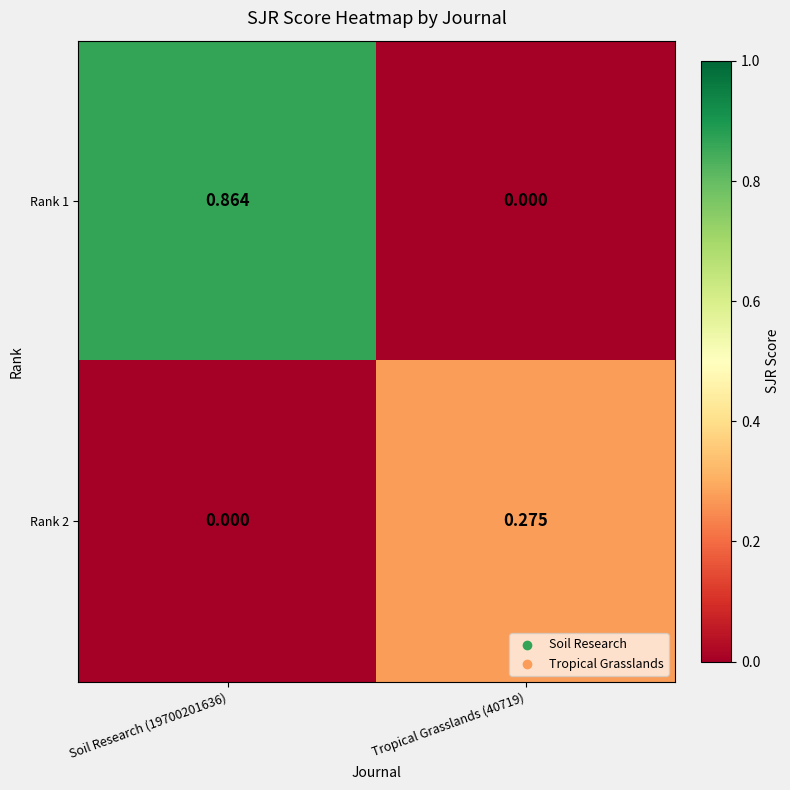

How many values in the Rank 2 series exceed 0?

1